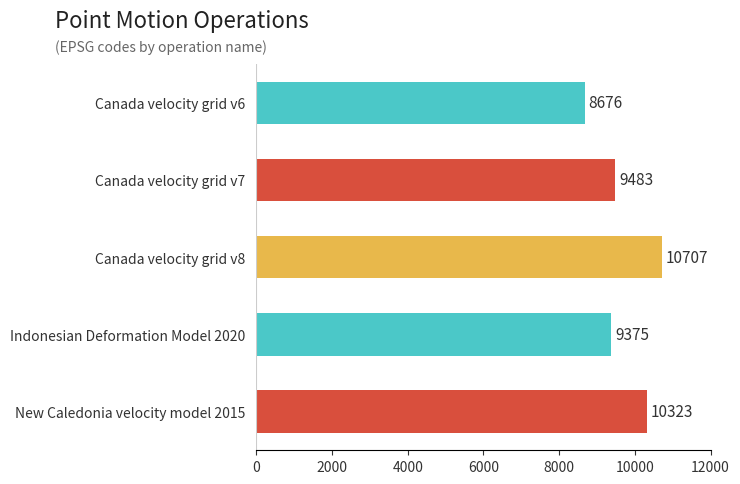

Which has a higher value, Canada velocity grid v8 or Indonesian Deformation Model 2020?

Canada velocity grid v8